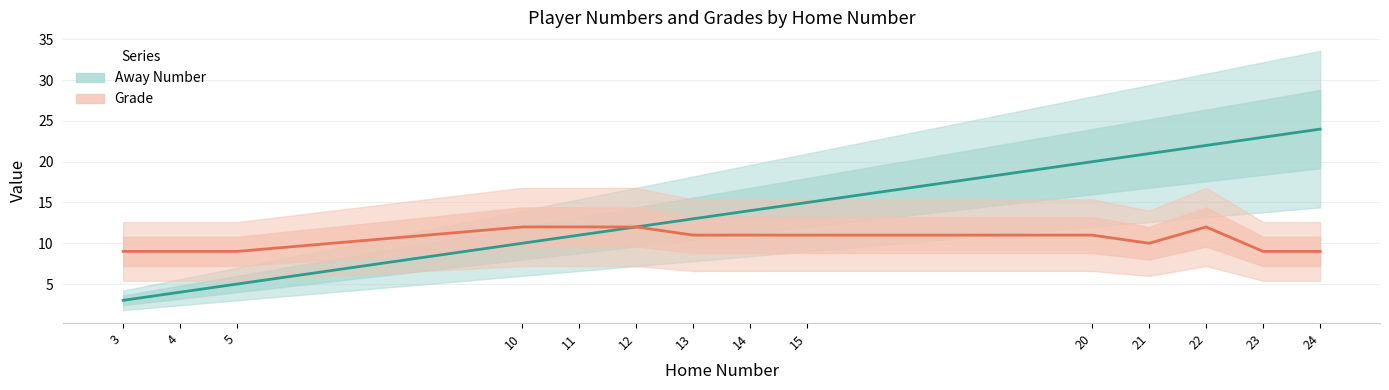

At 20, list the series in order from largest to smallest.

Away Number, Grade